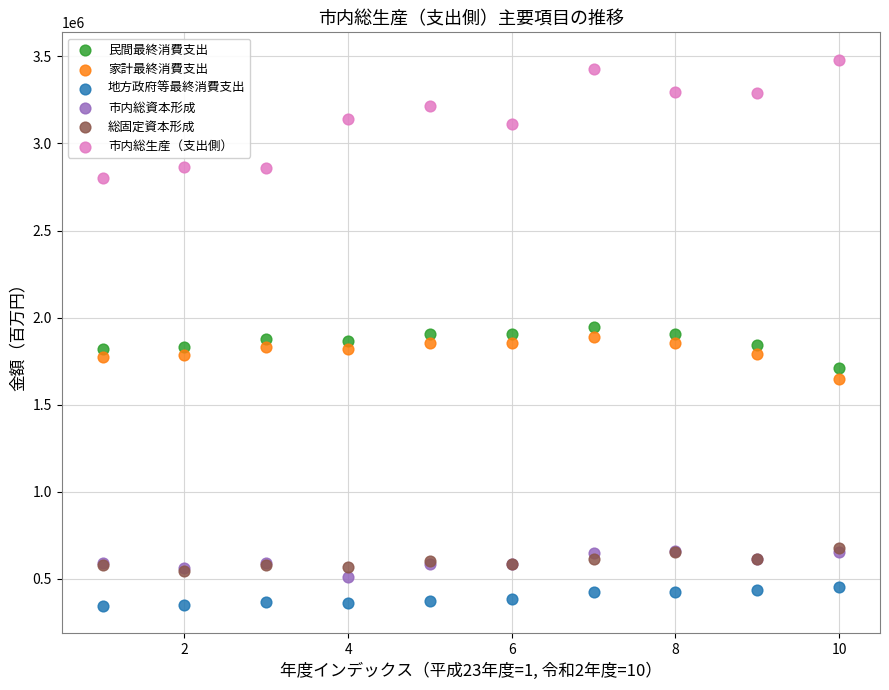

Which series reaches the minimum Y coordinate?

地方政府等最終消費支出